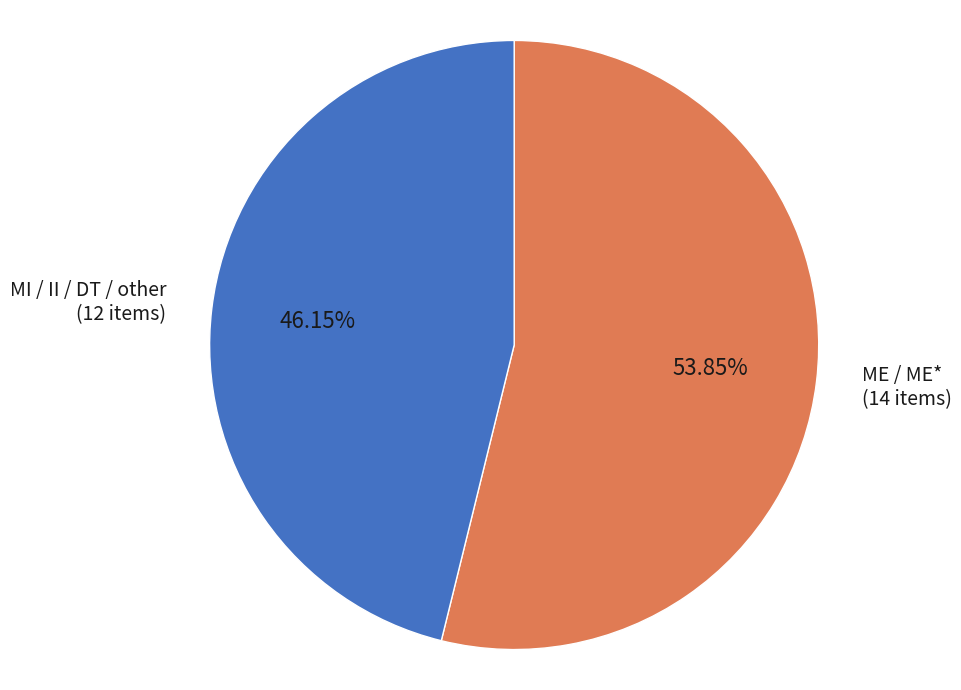

Combined, do MI / II / DT / other (12 items) and ME / ME* (14 items) account for over 50%?

Yes